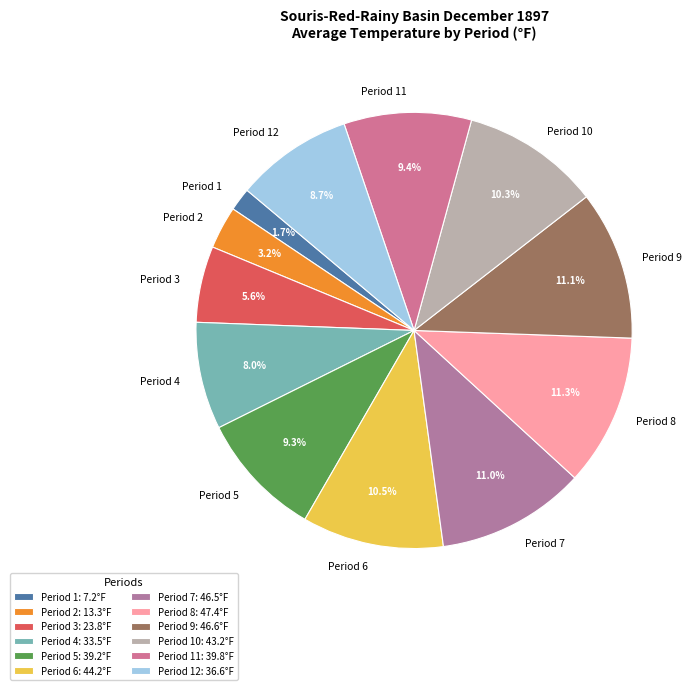

Does any single category account for the majority?

No